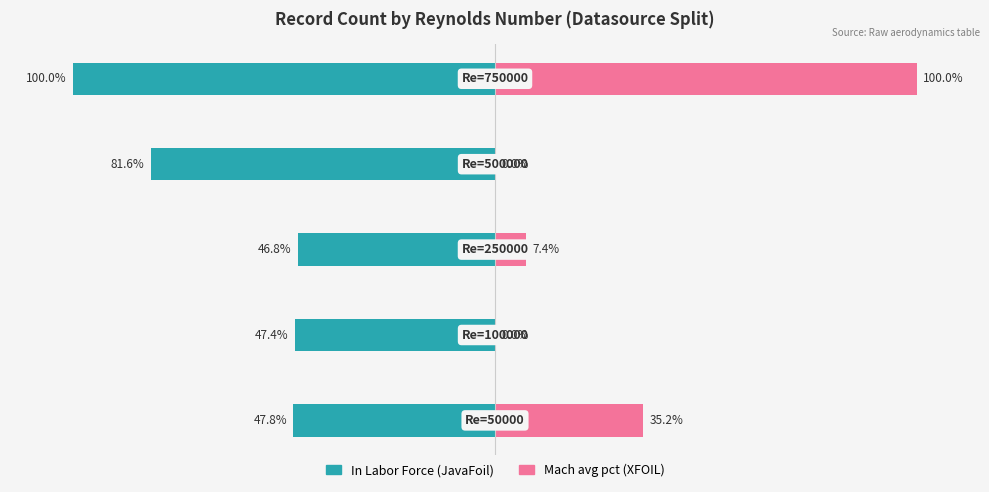

How many values in the In Labor Force series are below -47?

4